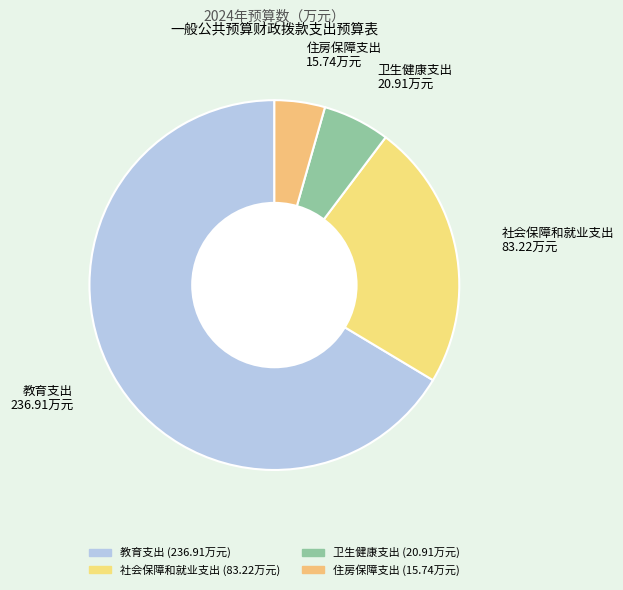

Count the number of slices in the pie.

4